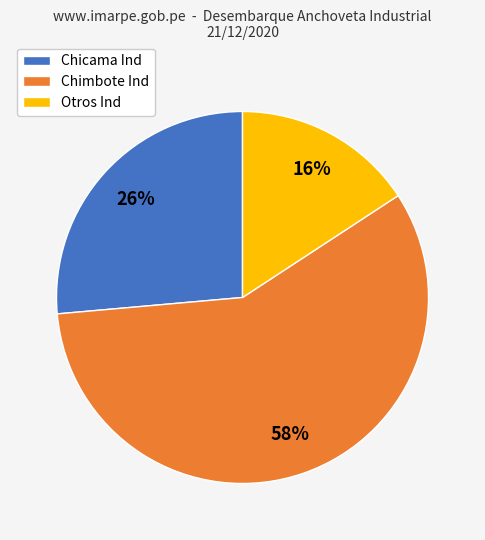

What is the smallest slice in the pie chart?

Otros Ind